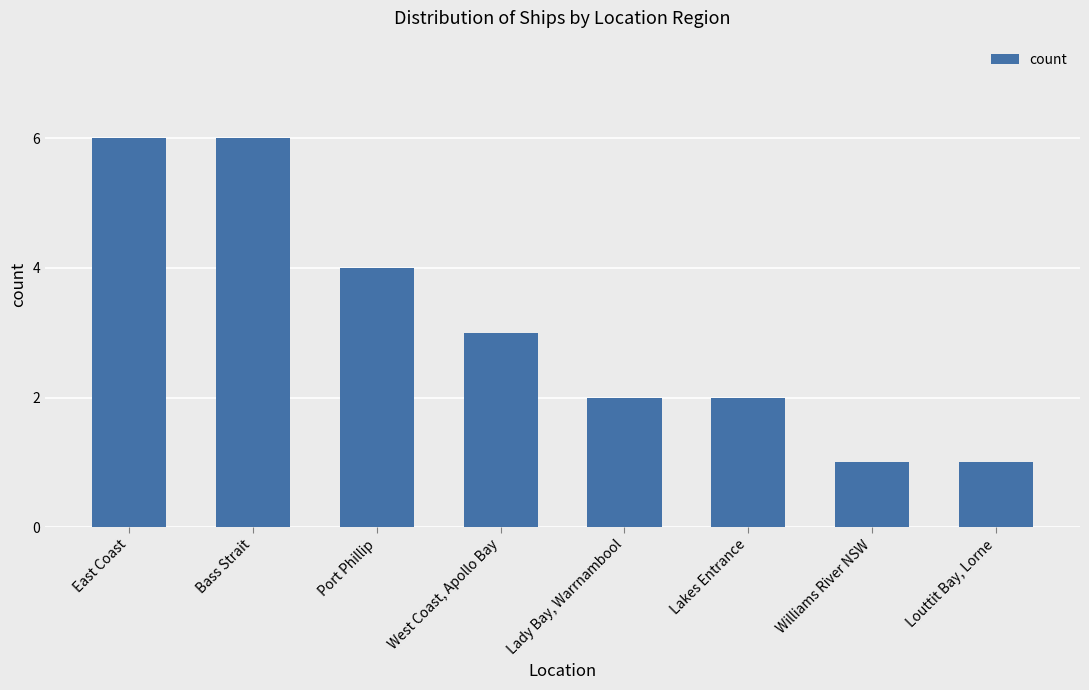

True or false: the data shows 1 at Lakes Entrance.

False